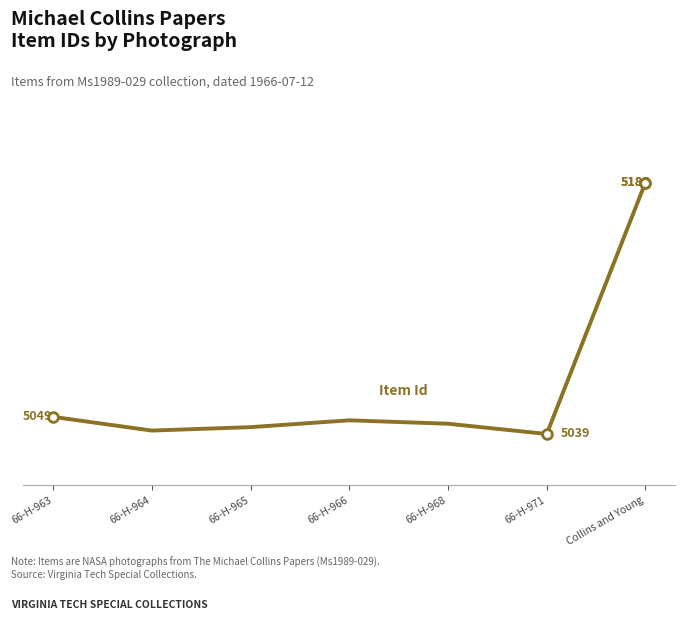

Rank the categories by value from highest to lowest.

Collins and Young, 66-H-963, 66-H-966, 66-H-968, 66-H-965, 66-H-964, 66-H-971